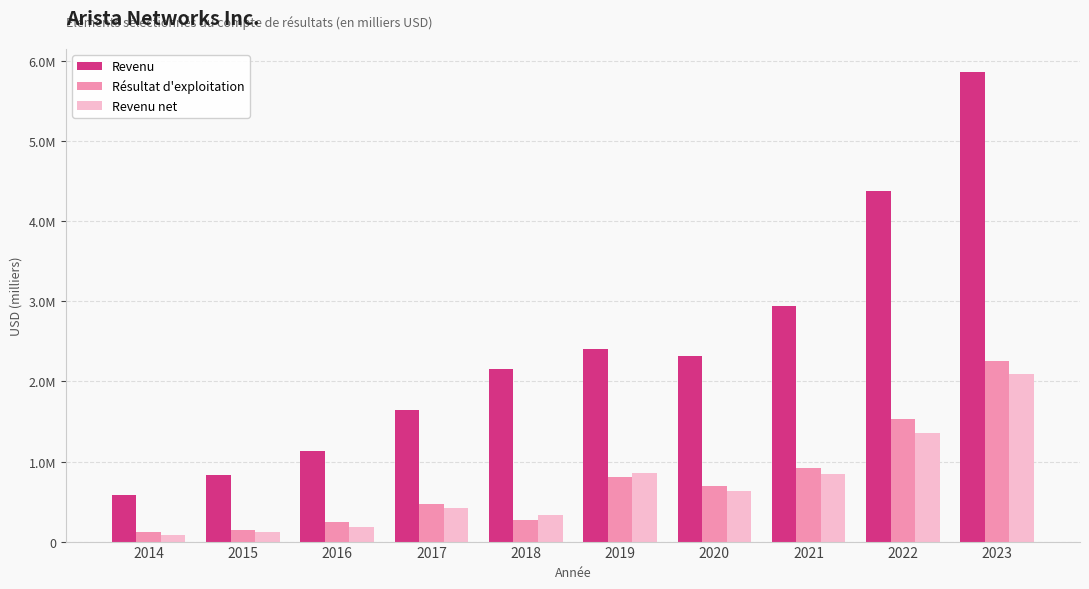

What is the average value of the Résultat d'exploitation series?

747640